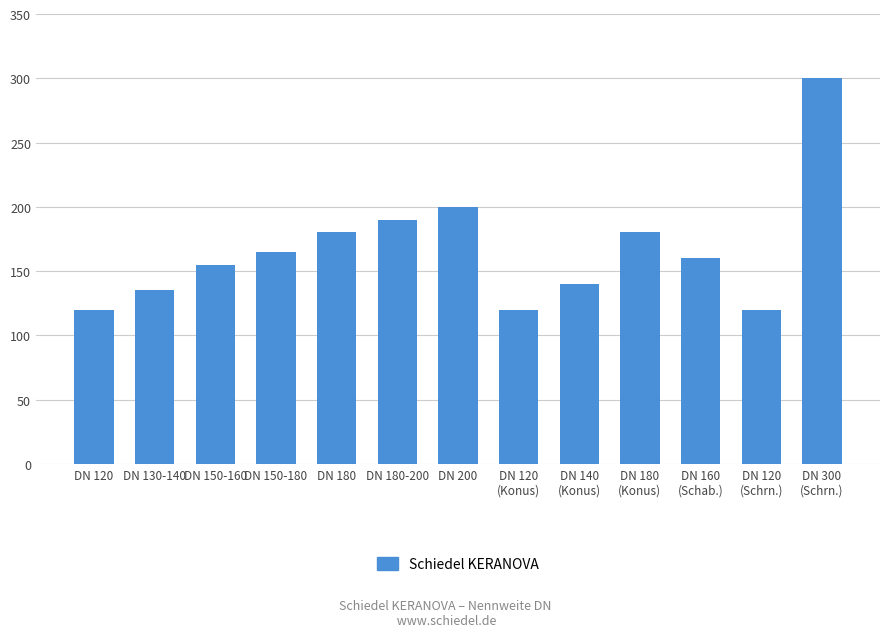

What is the greatest value displayed?

300